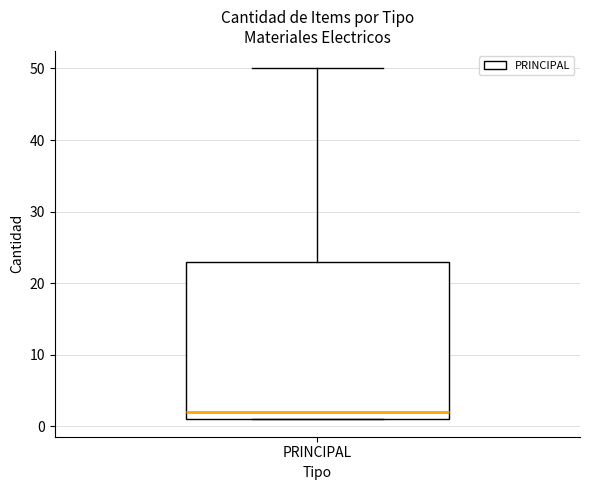

Where does the median line of the box for PRINCIPAL sit on the y-axis? The values are not printed on the chart, so give them approximately, as read against the axis.

2